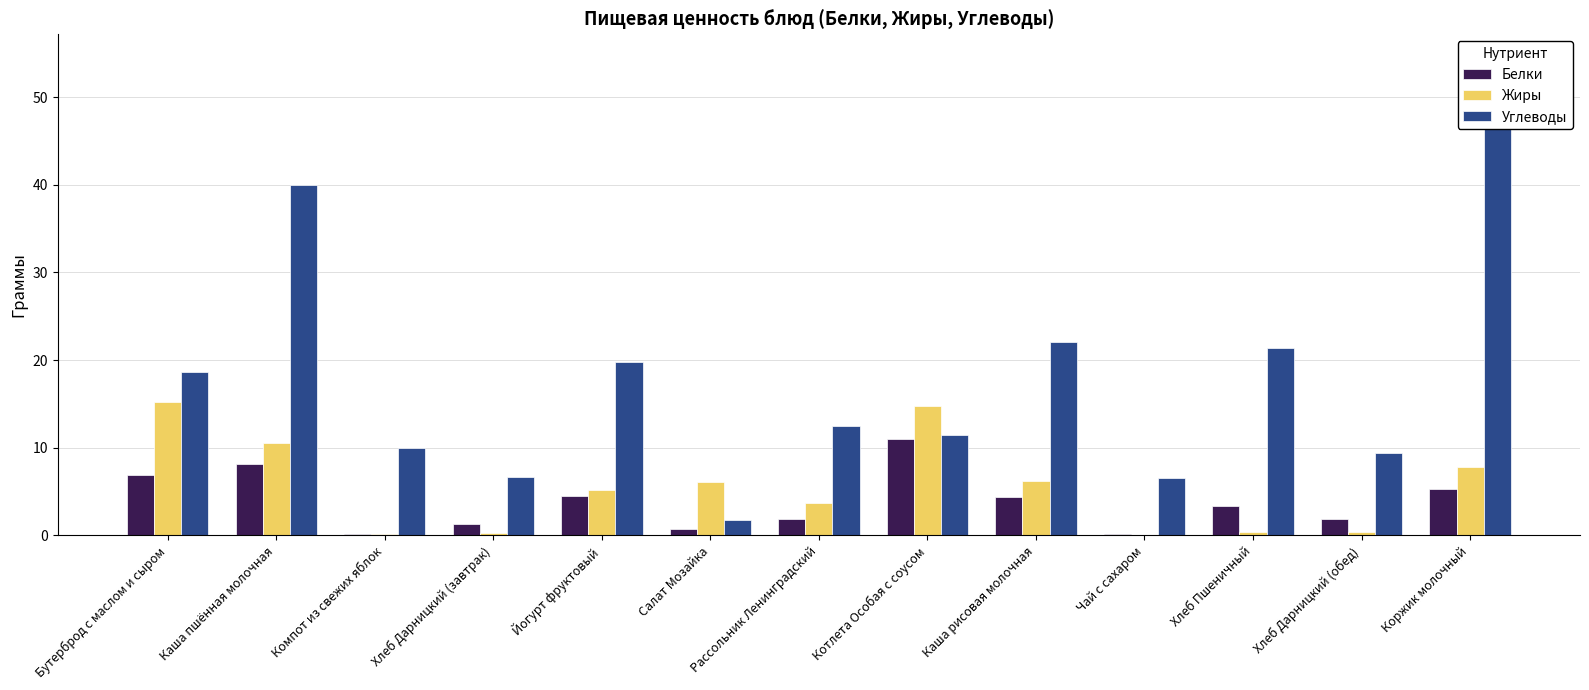

Reading left to right, list all the values displayed in this chart.

Белки: 6.9	8.1	0.1	1.3	4.5	0.7	1.9	11.0	4.4	0.2	3.3	1.9	5.3
Жиры: 15.2	10.5	0.1	0.2	5.2	6.0	3.7	14.7	6.2	0.0	0.3	0.3	7.8
Углеводы: 18.6	39.9	9.9	6.7	19.8	1.7	12.5	11.5	22.1	6.5	21.4	9.3	49.7